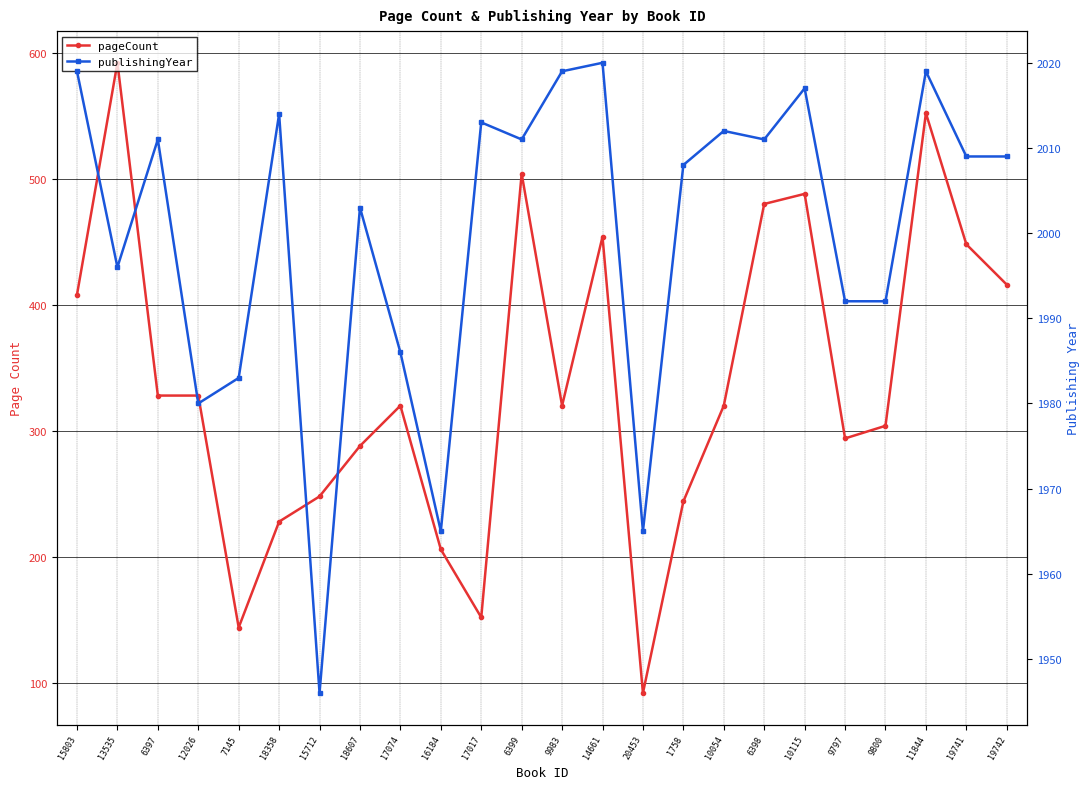

True or false: publishingYear has a value of 1245 at 1758.

False